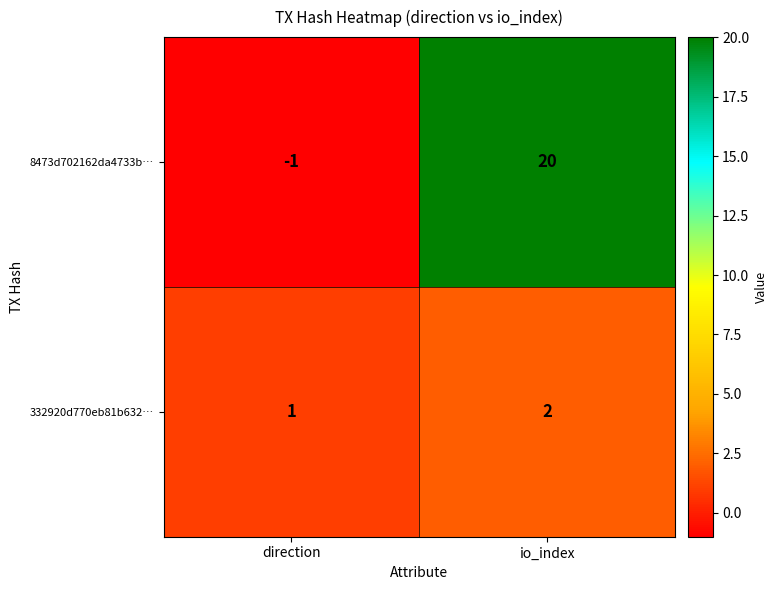

Which series changed the most between direction and io_index?

8473d702162da4733b…